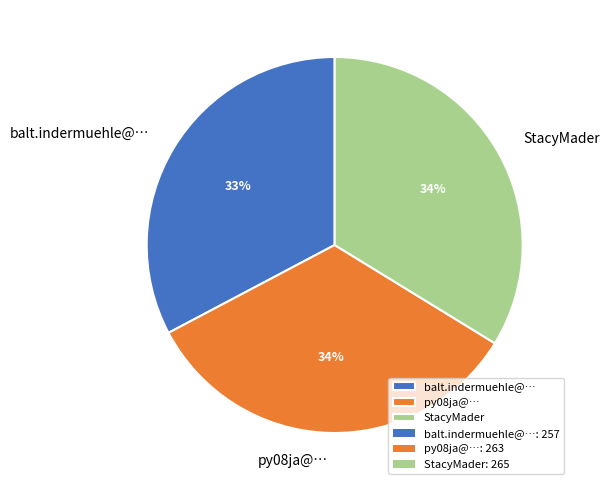

Which category has the smallest portion of the pie?

balt.indermuehle@…